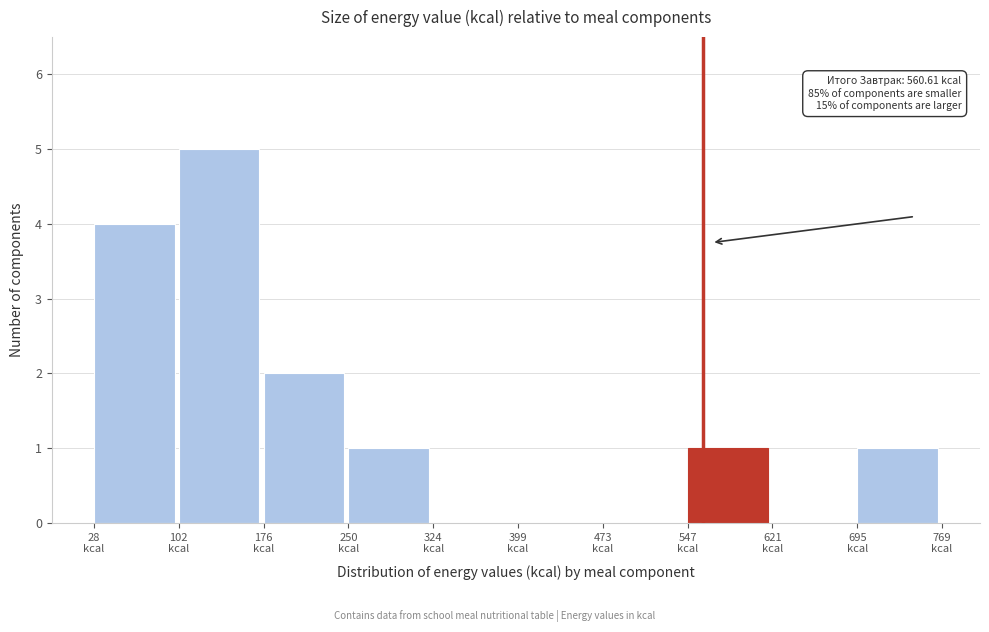

Which range on the x-axis has the tallest bar?

100 to 180